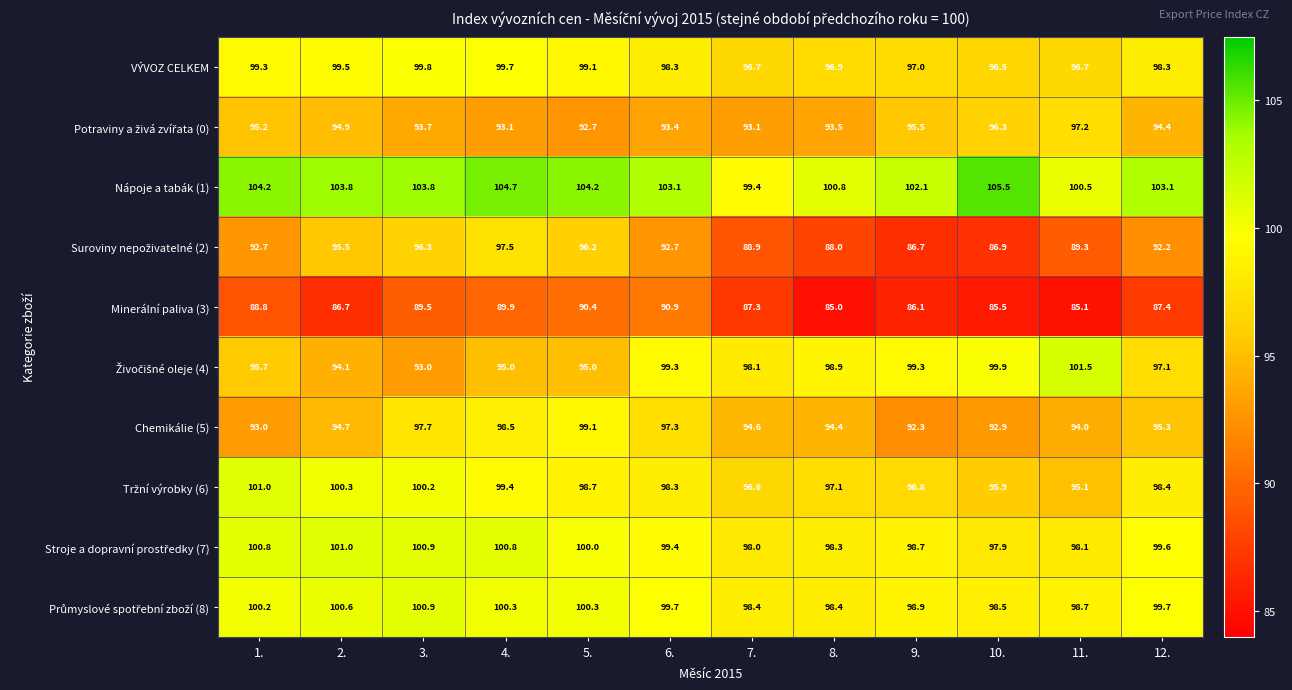

What is the difference between the highest and lowest values at 5.?

13.8